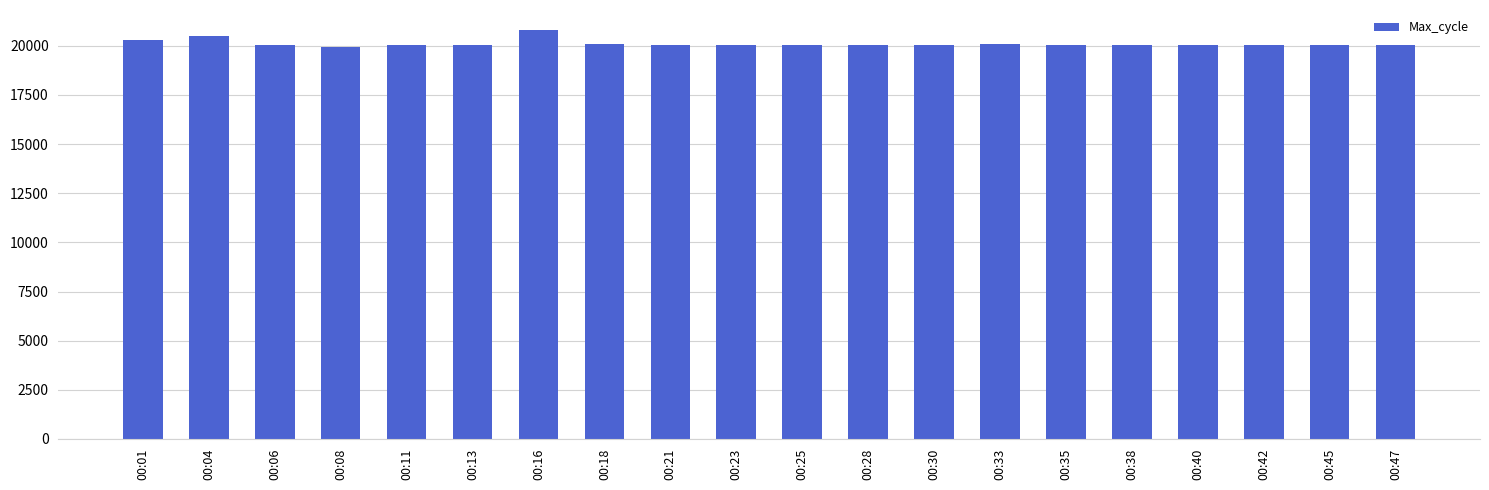

What is the minimum value shown in the chart?

19918